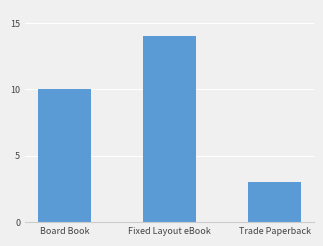

List the labels in order of value, smallest first.

Trade Paperback, Board Book, Fixed Layout eBook